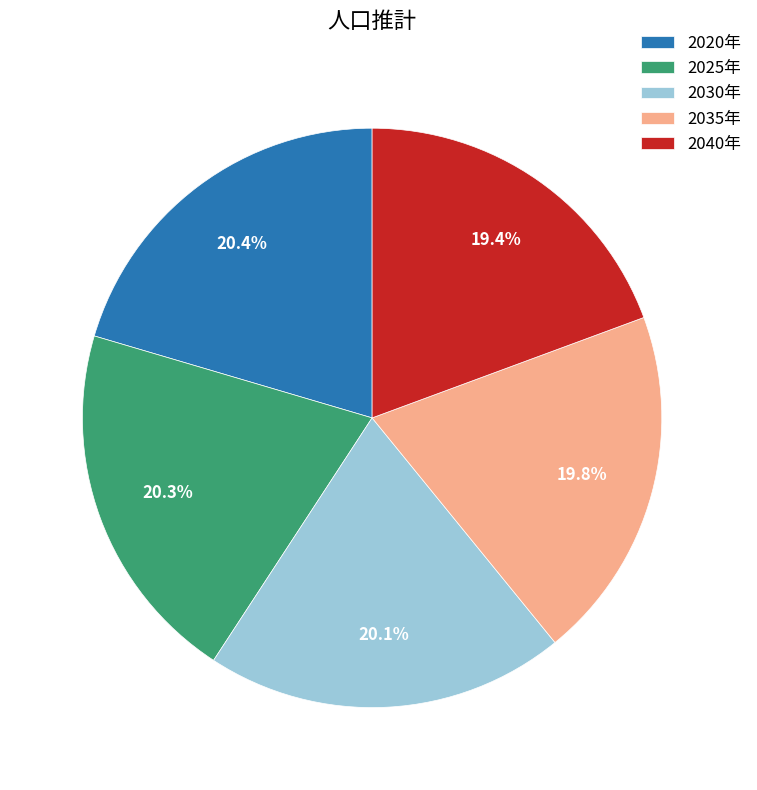

Does 2025年 account for over 50% of the chart?

No